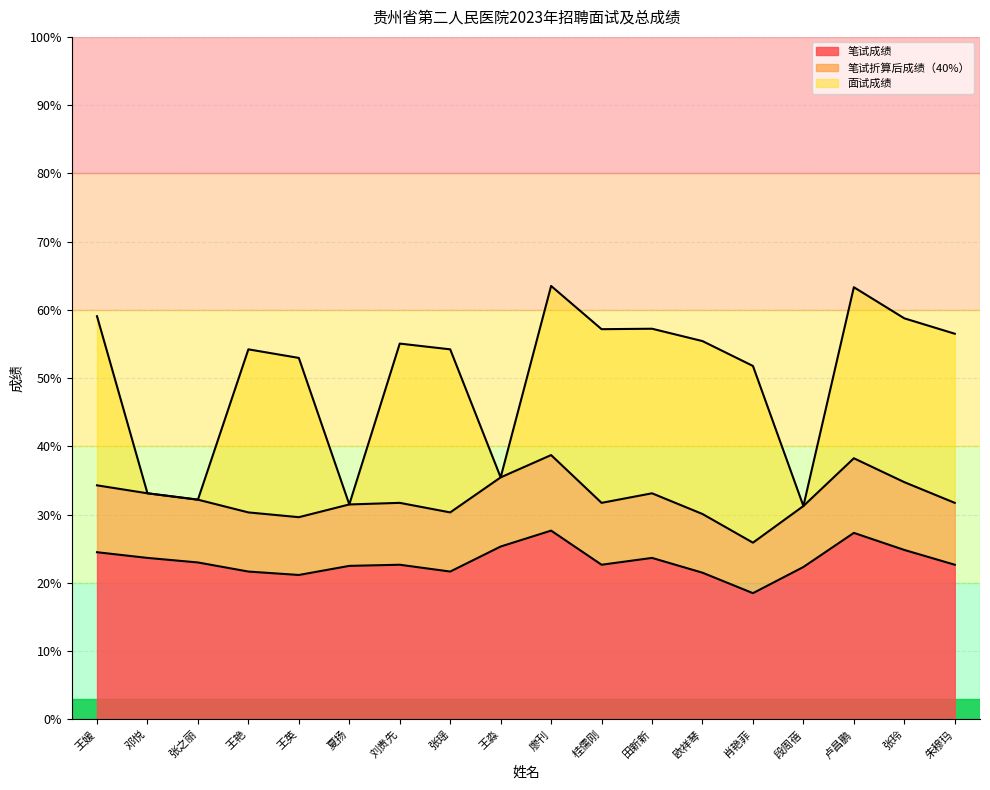

Does the chart have visible grid lines?

Yes